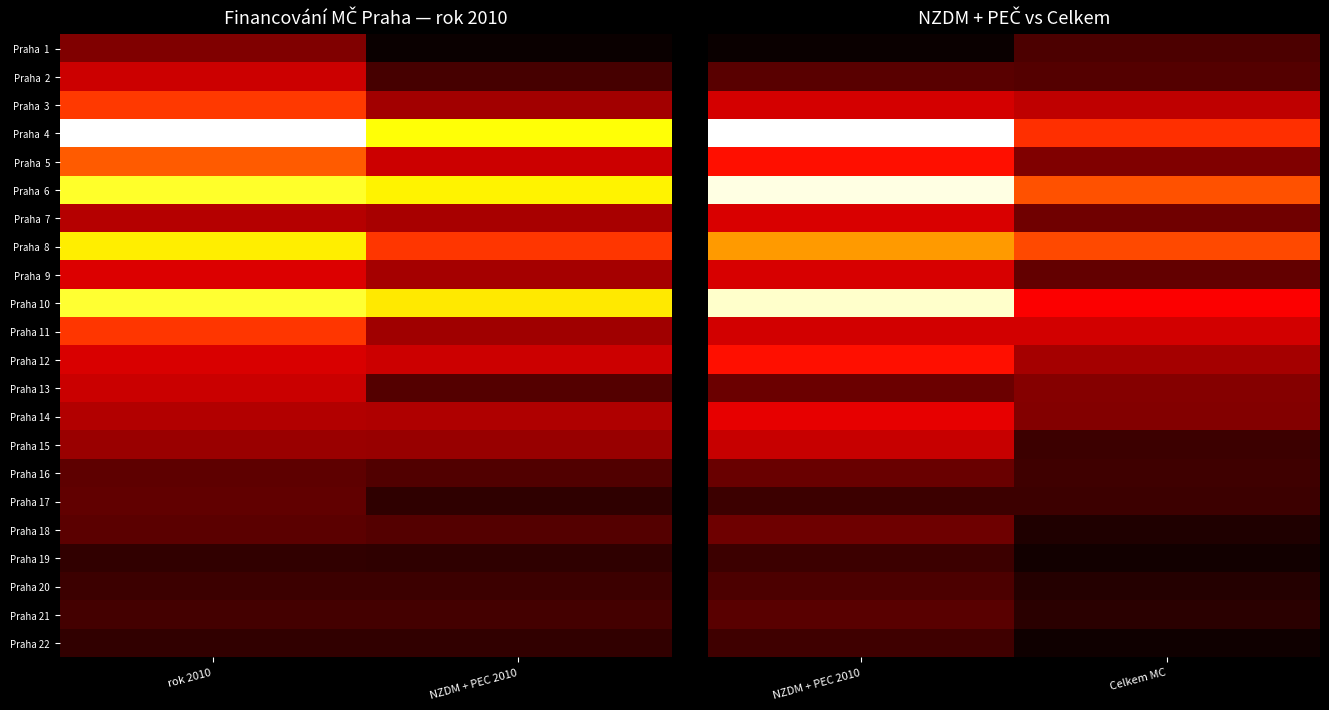

What is the total value across all series at Celkem MC?

8000100